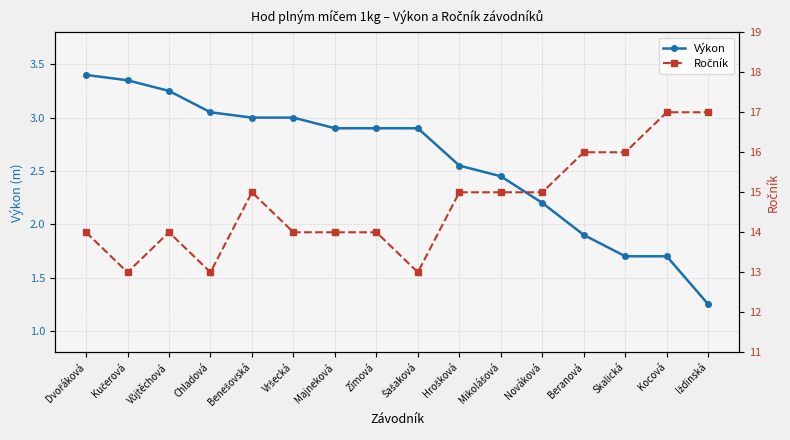

What is the smallest value displayed?

1.2